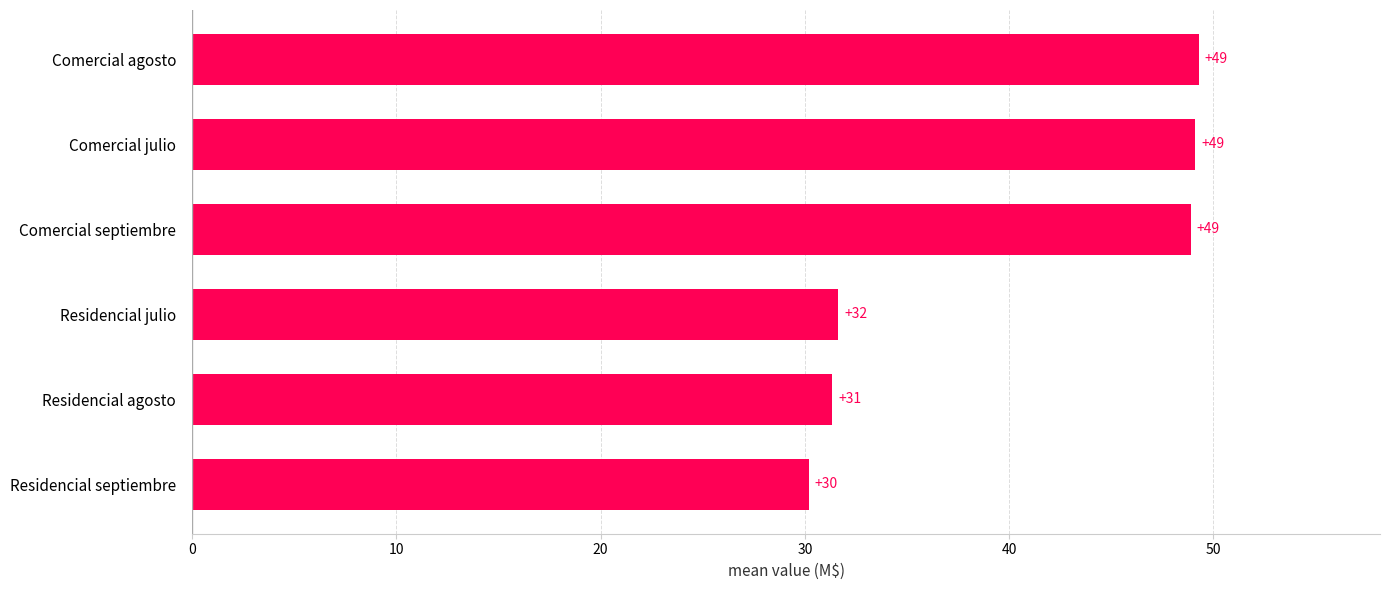

True or false: the data shows 21.1 at Residencial agosto.

False